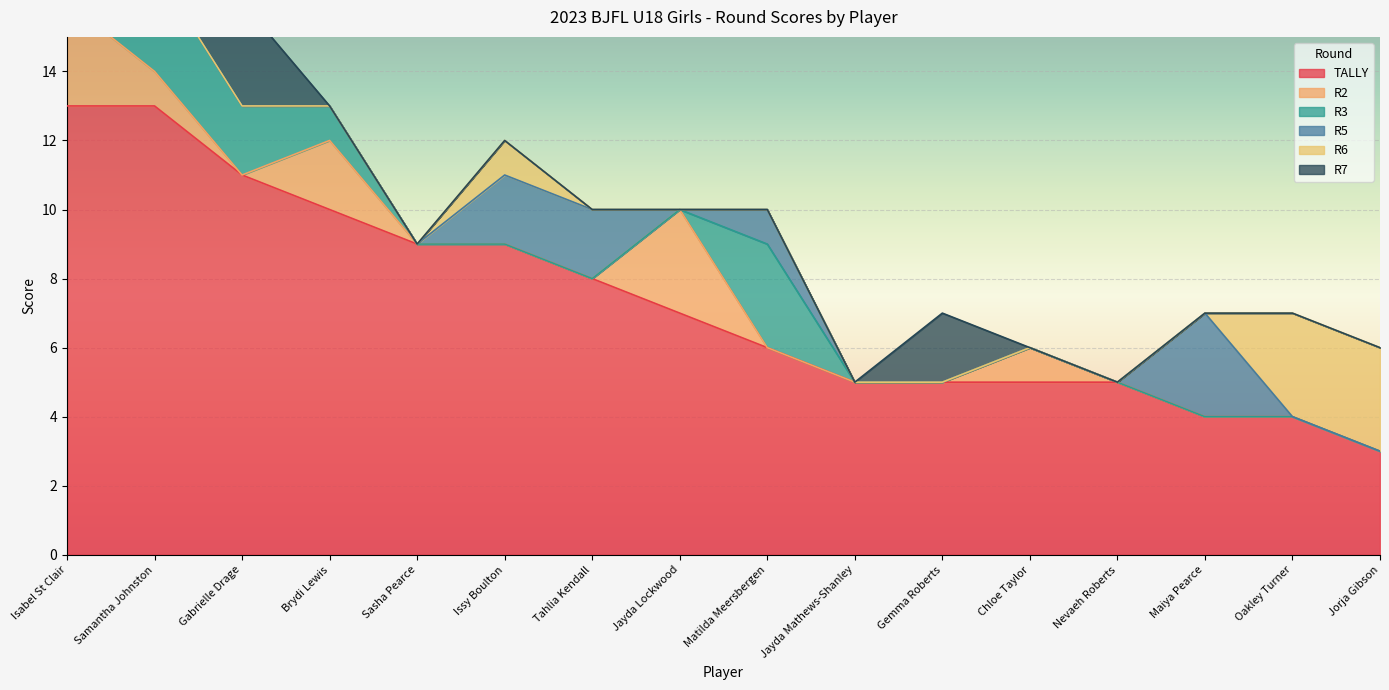

What is the difference between the maximum and minimum values in the R6 series?

3